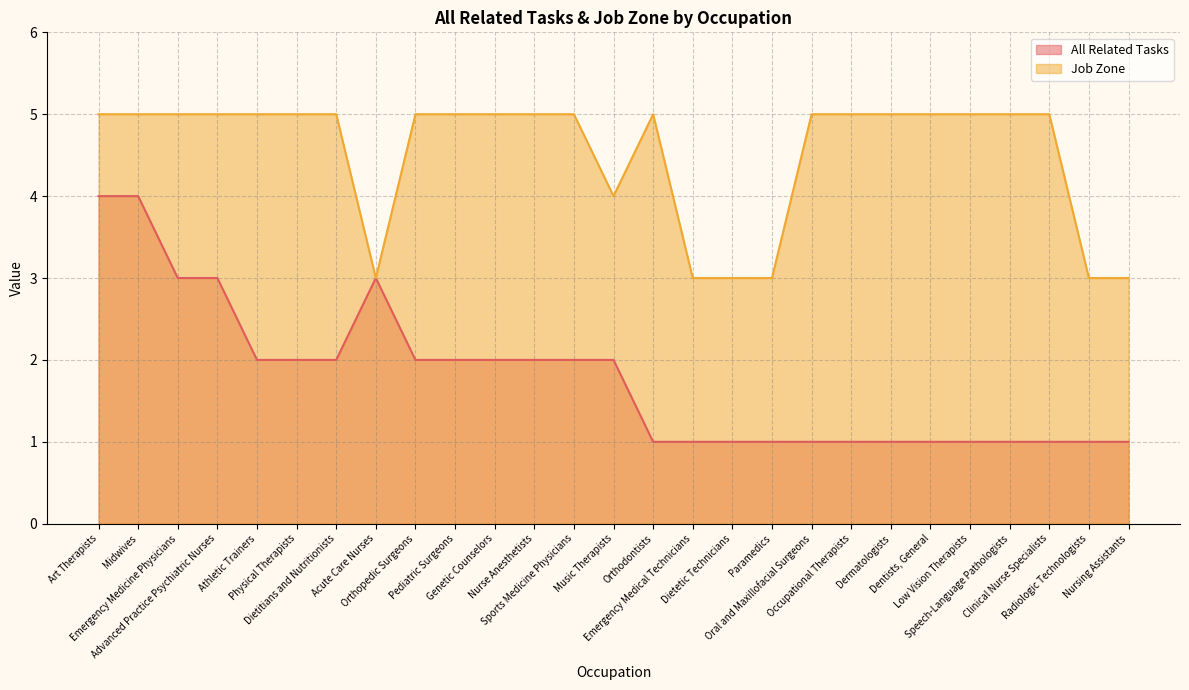

True or false: Job Zone and All Related Tasks cross at least once.

False